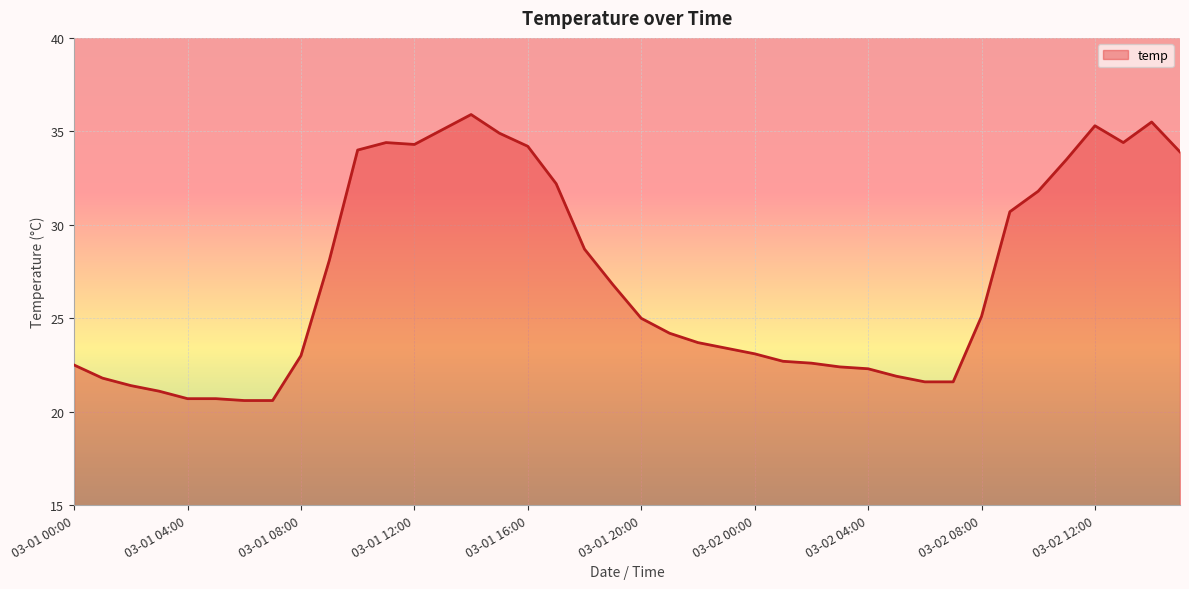

What is the smallest value displayed?

20.6